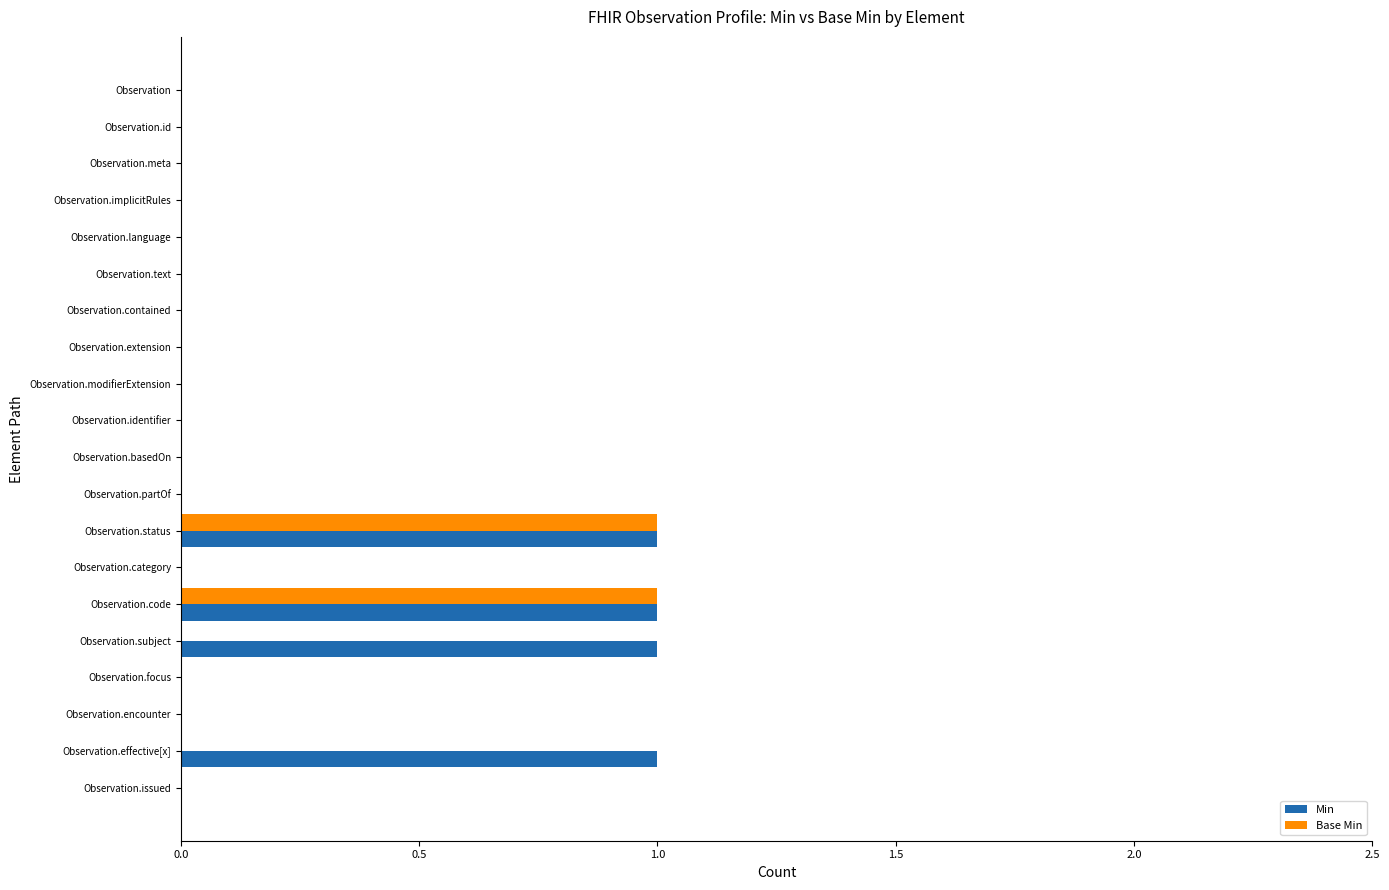

What is the sum of all Min values?

4